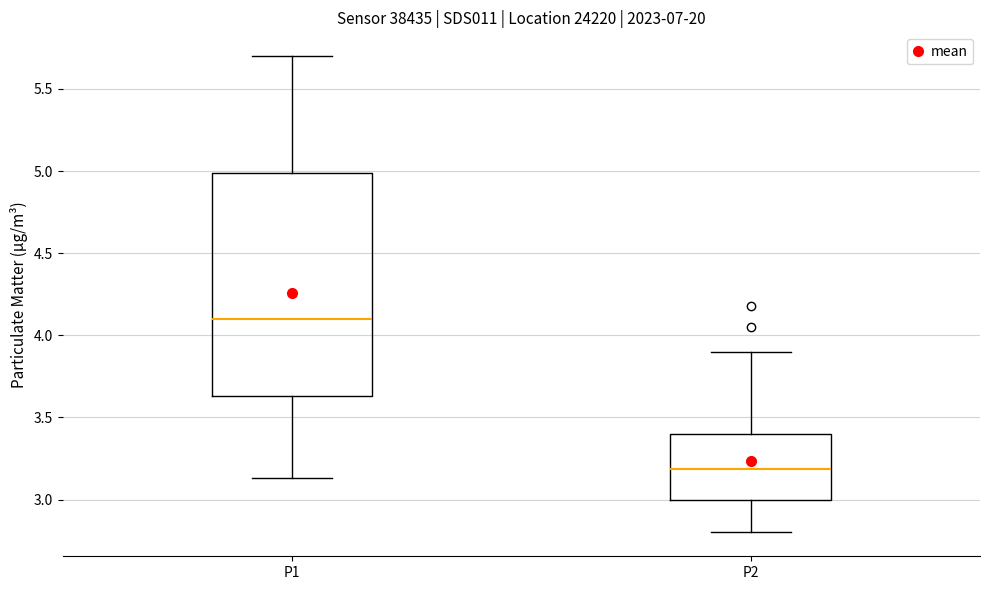

Where does the median line of the box for P2 sit on the y-axis? The values are not printed on the chart, so give them approximately, as read against the axis.

3.20